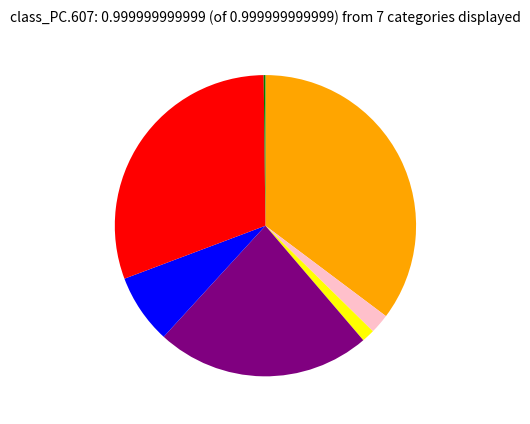

Is there any slice that represents more than half of the pie?

No